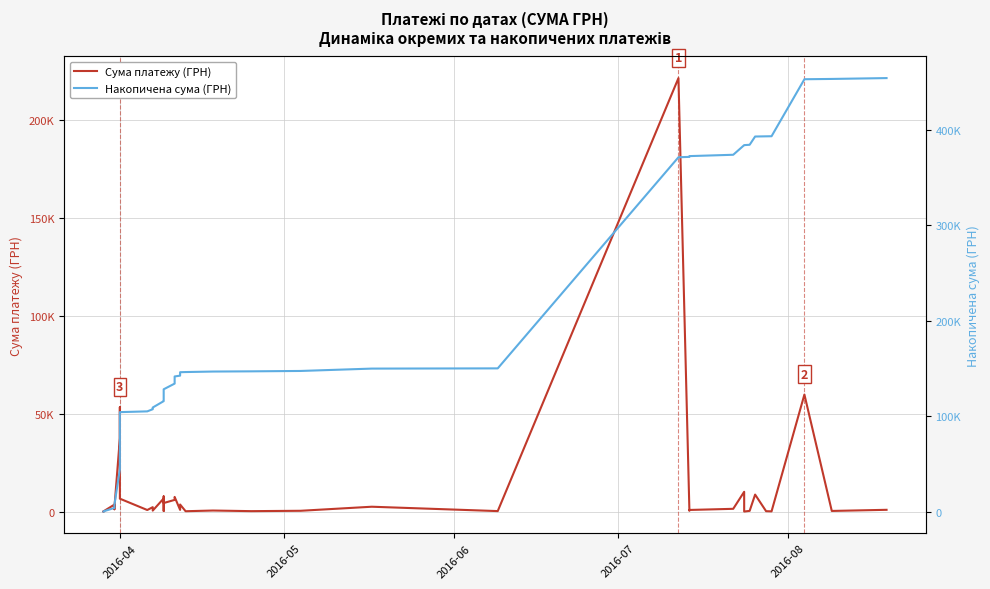

What are all the series names shown in the legend?

Сума платежу (ГРН), Накопичена сума (ГРН)